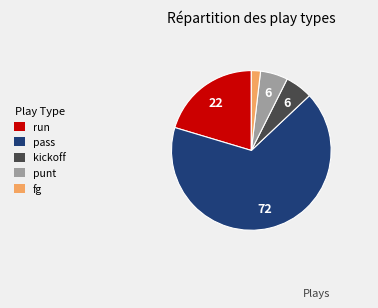

What is the smallest slice in the pie chart?

fg